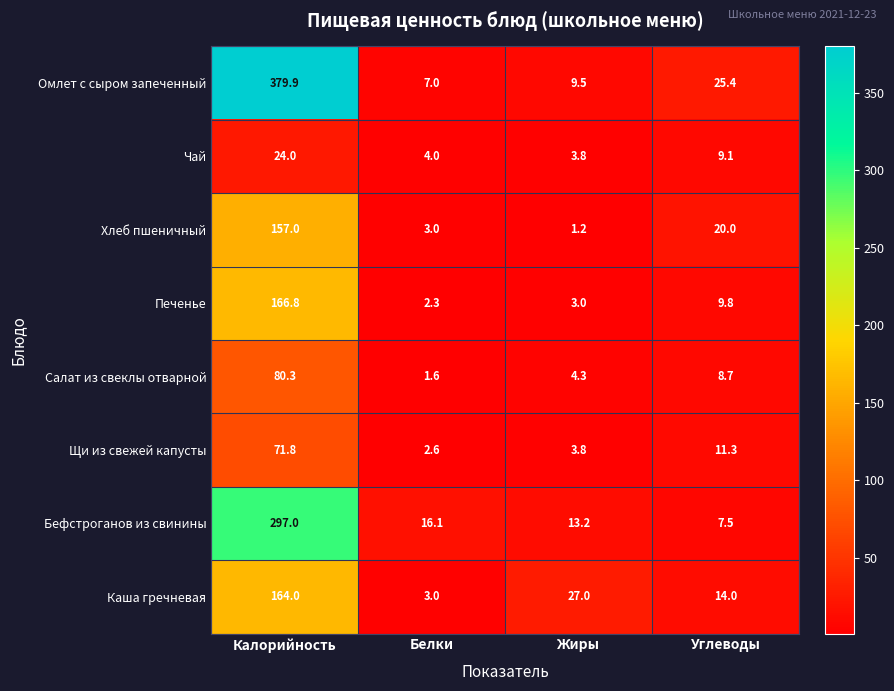

Between Жиры and Углеводы, which series saw the biggest shift?

Хлеб пшеничный